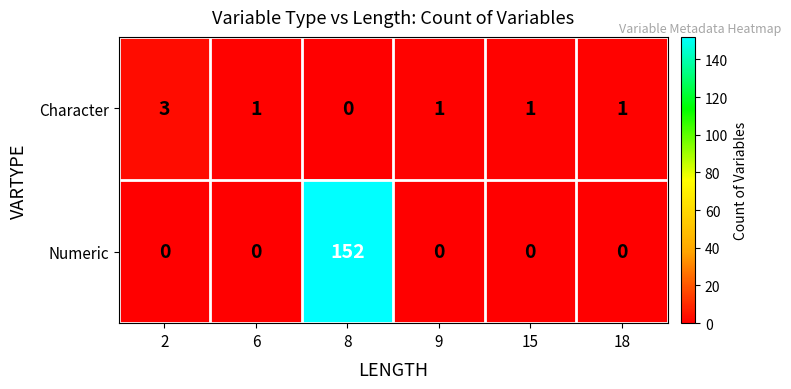

List the series in order of their overall mean, lowest first.

Character, Numeric